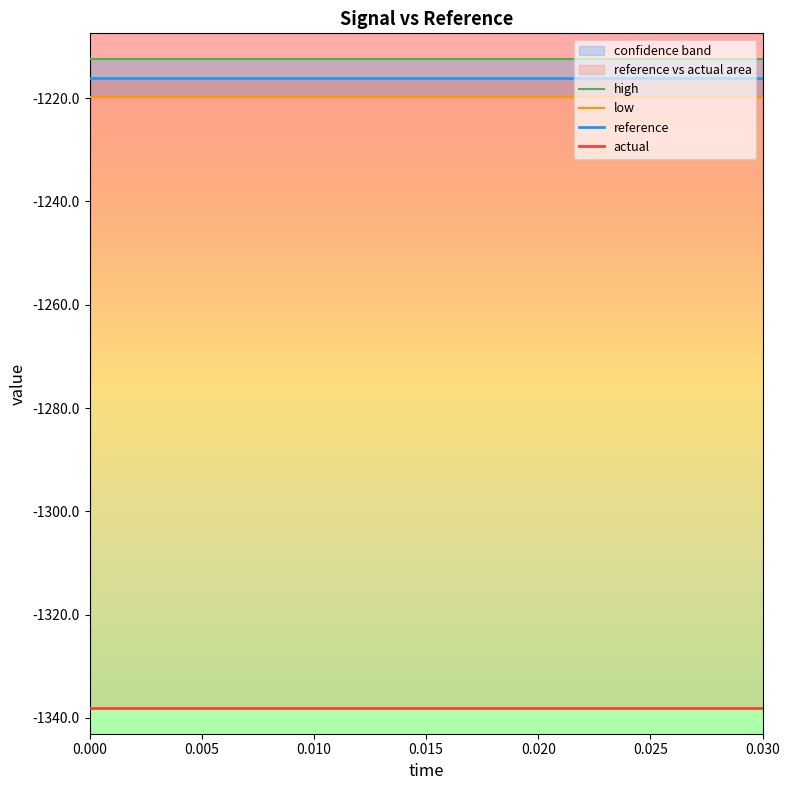

Rank the series by their maximum value, from lowest to highest.

actual, low, reference, high